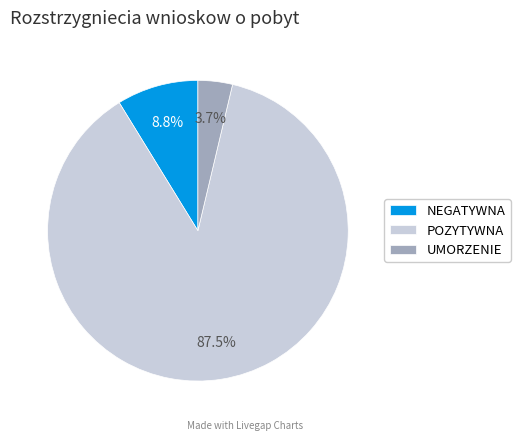

What is the ratio of the value at UMORZENIE to the value at NEGATYWNA?

0.4